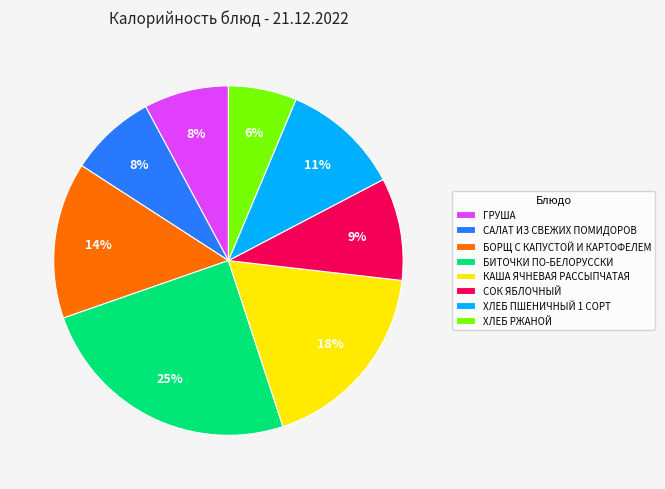

Is there any slice that represents more than half of the pie?

No